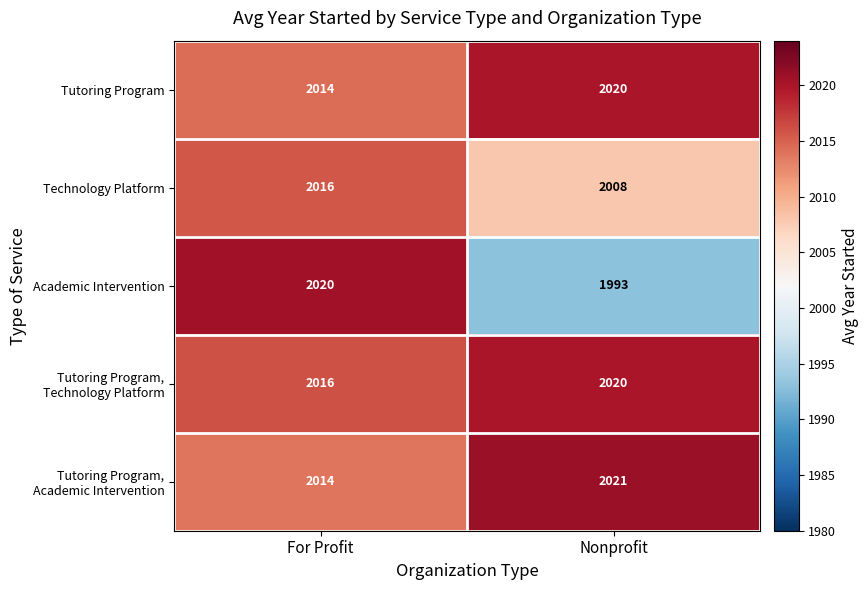

Between For Profit and Nonprofit, which series saw the biggest shift?

Academic Intervention